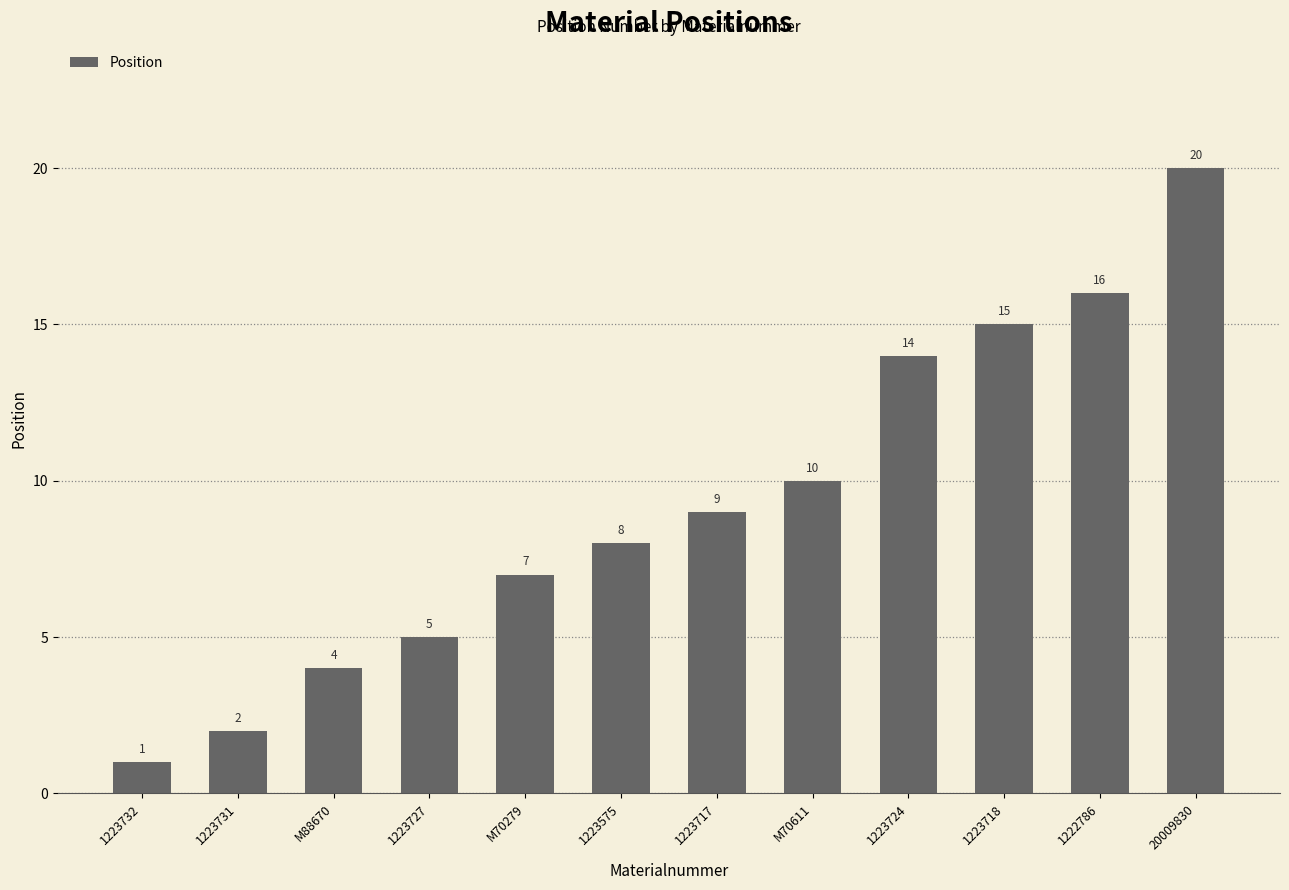

Is it true that the value at 1223724 is 14?

True